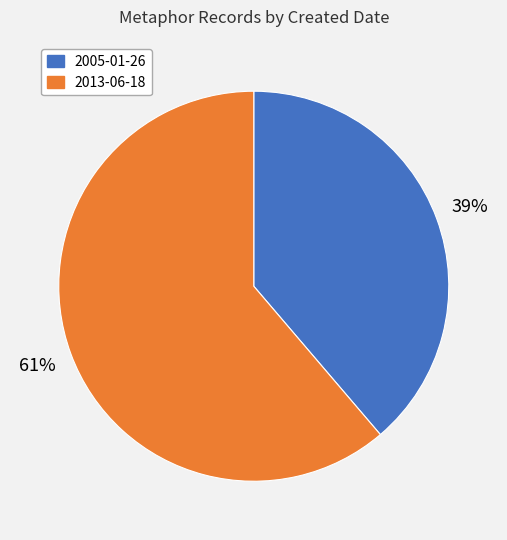

Is it true that 2013-06-18 is 75% of the pie?

False